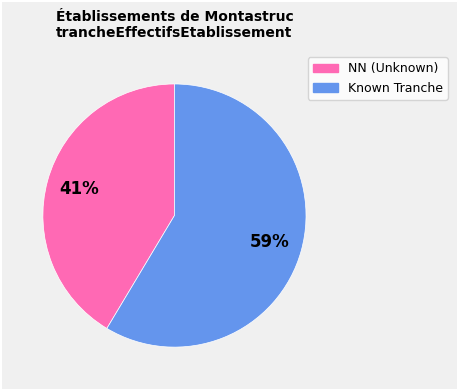

Does any single category account for the majority?

Yes